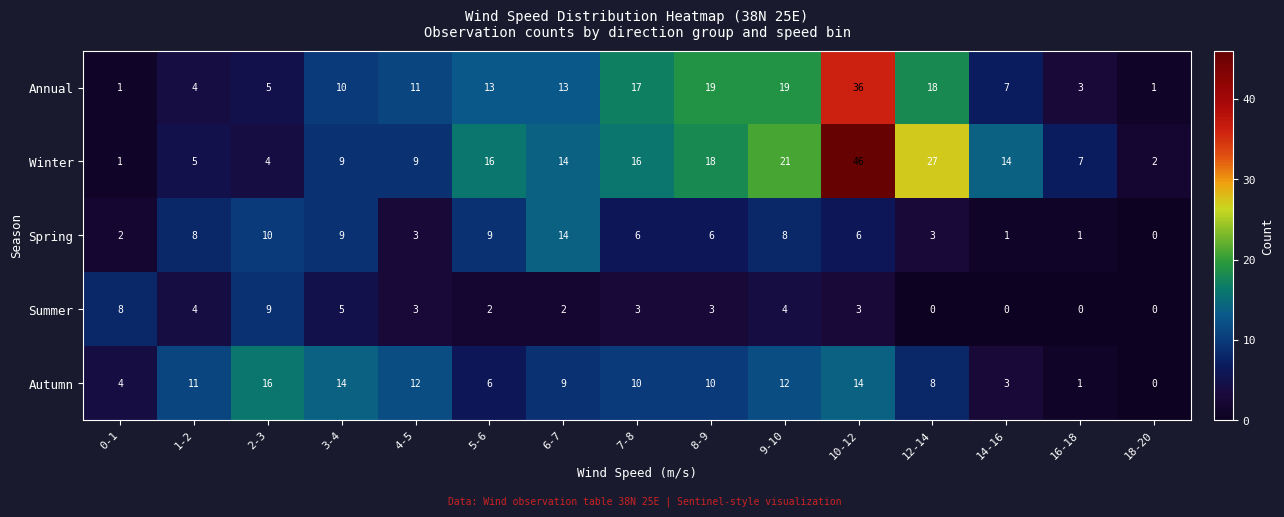

The value of Spring at 0-1 is 2. True or false?

True